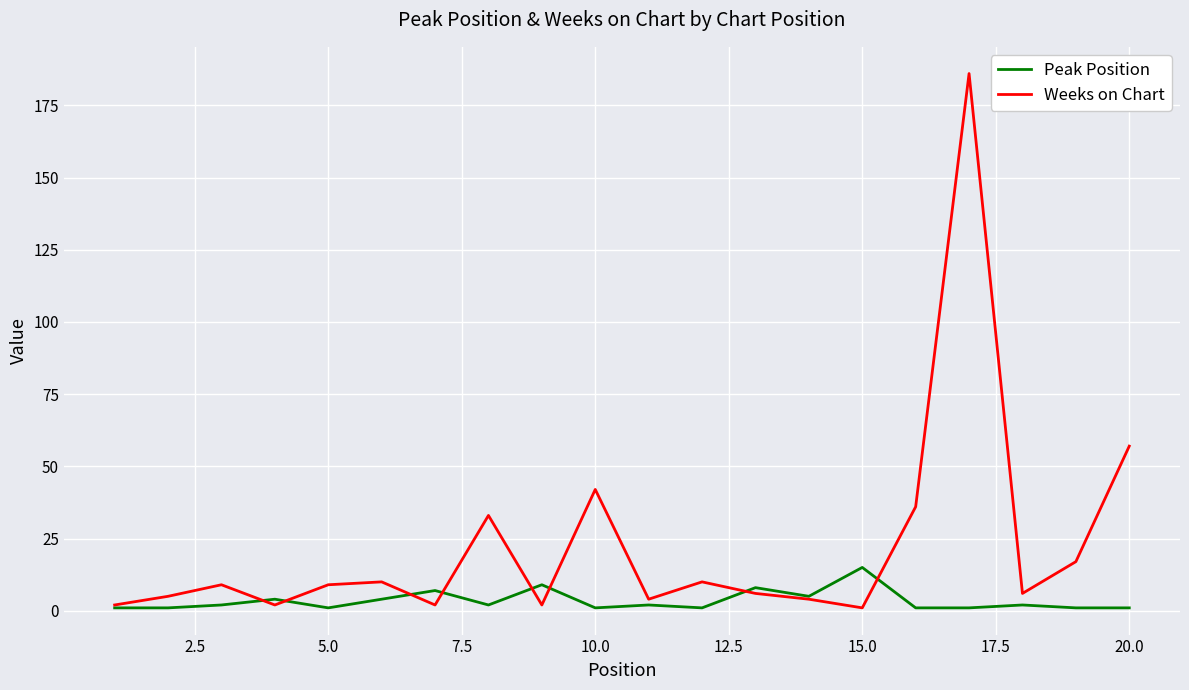

Which series has the largest total across all categories?

Weeks on Chart